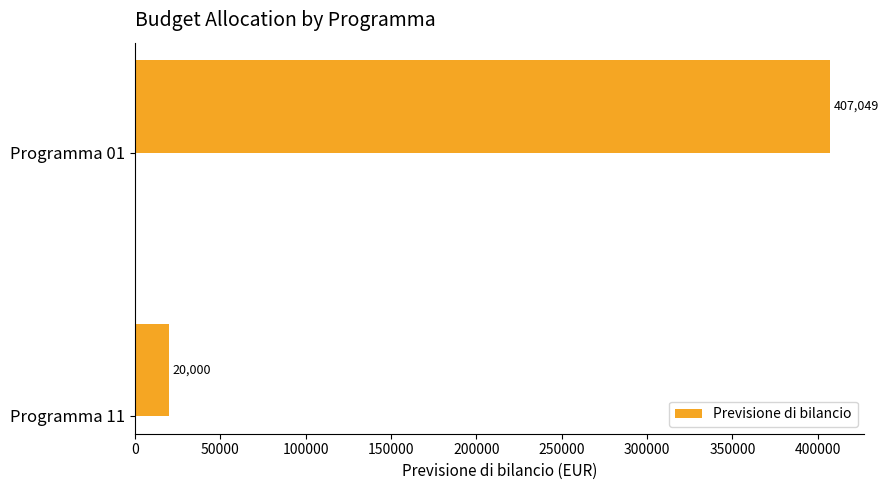

Approximately how many times larger is the value at Programma 01 compared to Programma 11?

20.4